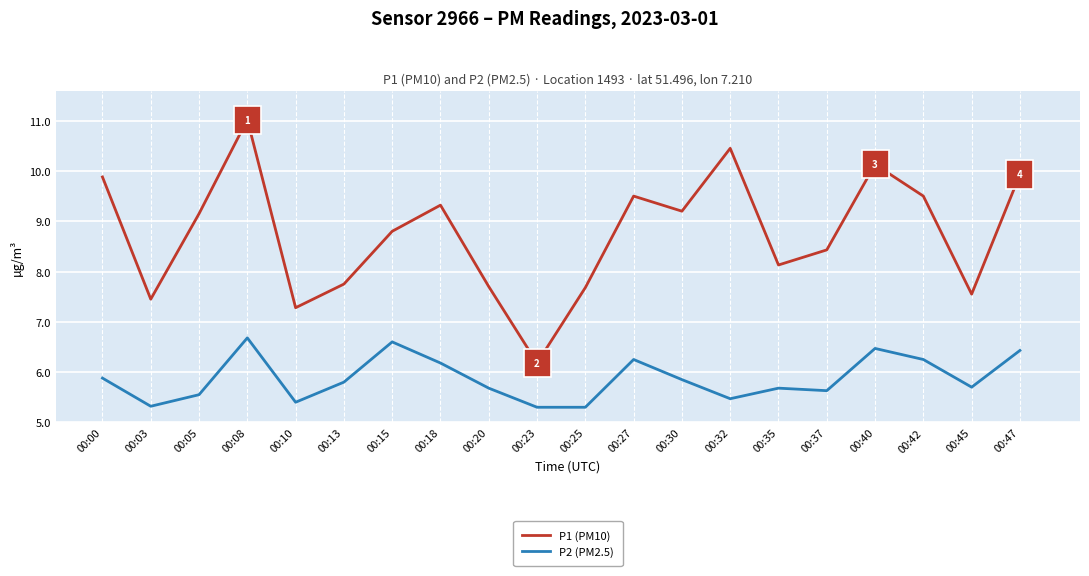

What is the smallest value displayed?

5.3